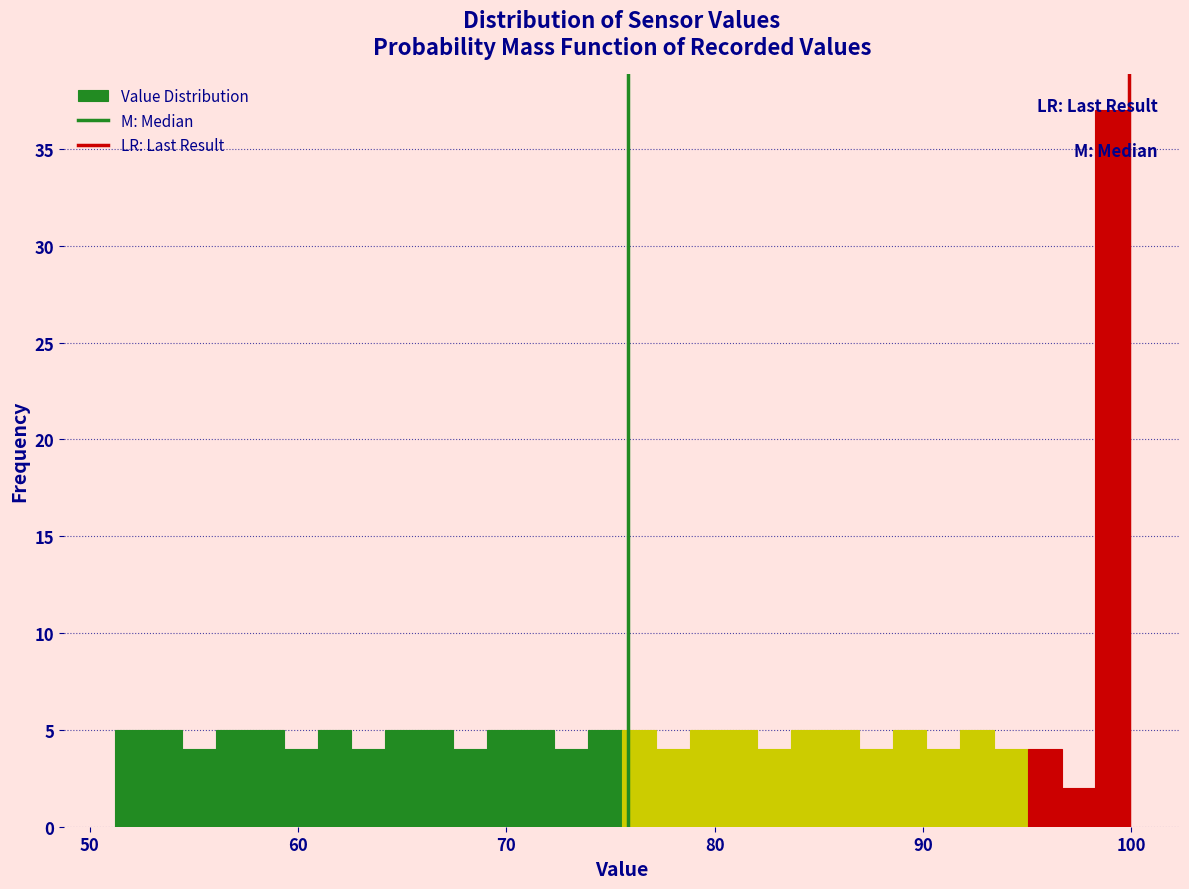

Around what value on the x-axis is the tallest bar? Give the approximate position of its centre, as read against the axis.

99